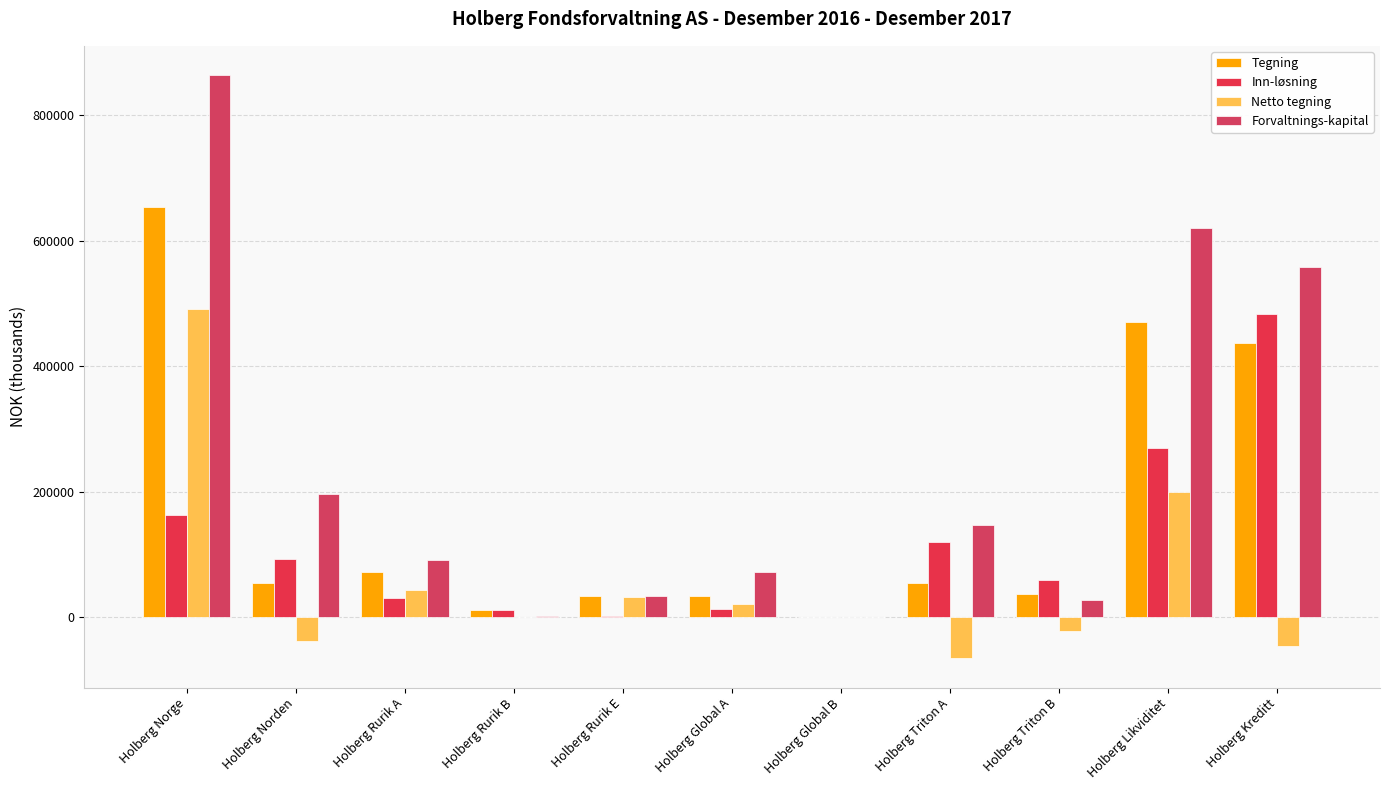

What are all the series names shown in the legend?

Tegning, Inn-løsning, Netto tegning, Forvaltnings-kapital